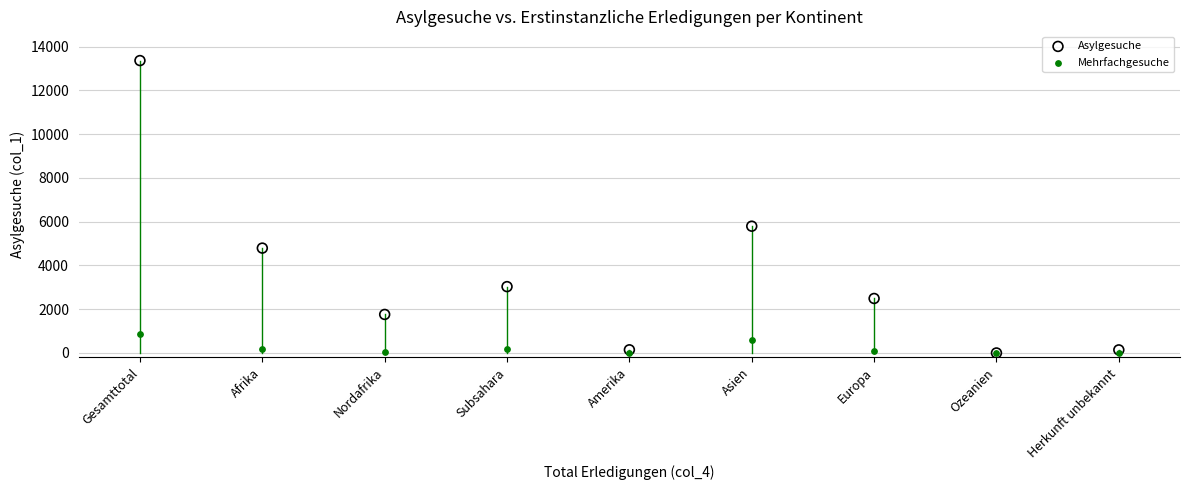

In the Asylgesuche series, what Y value is closest to 6683?

5796